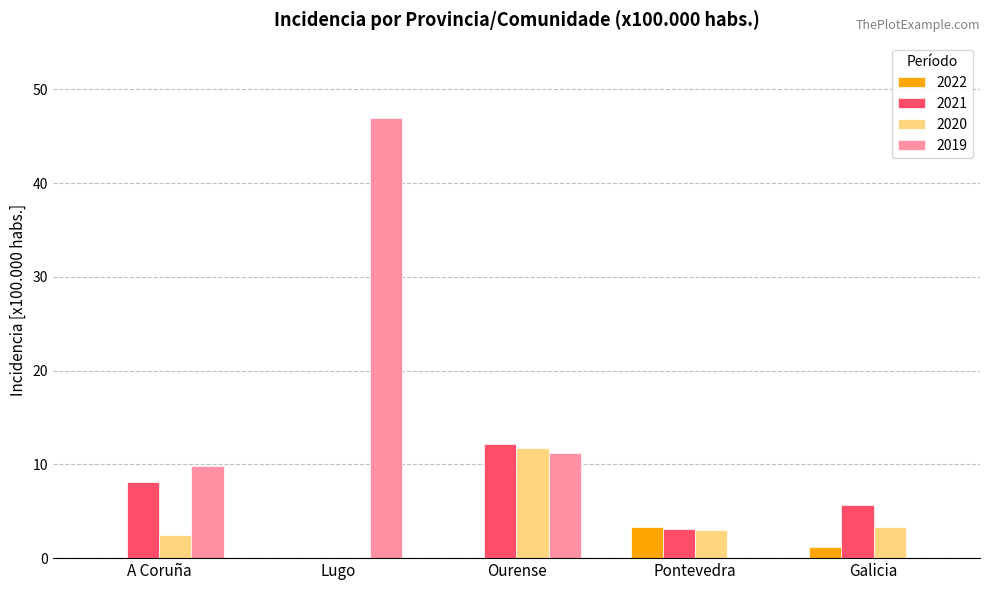

What is the total value across all series at Ourense?

35.1